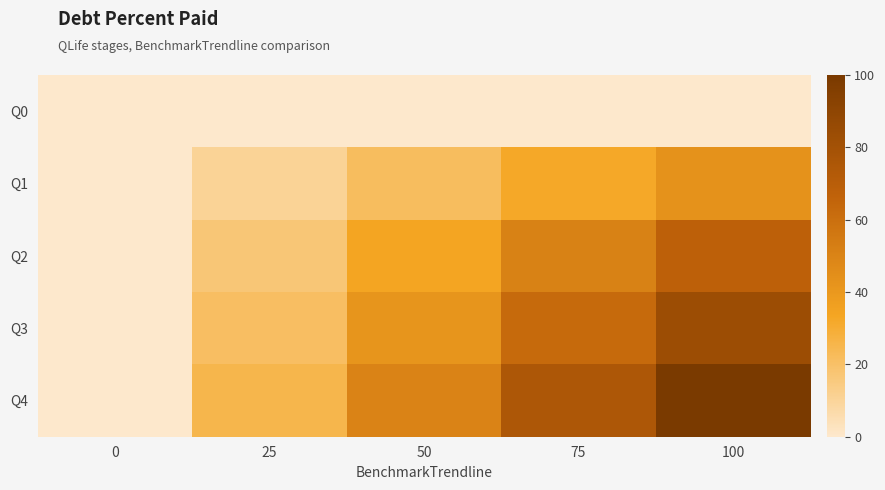

What is the total value across all series at 100?

294.4